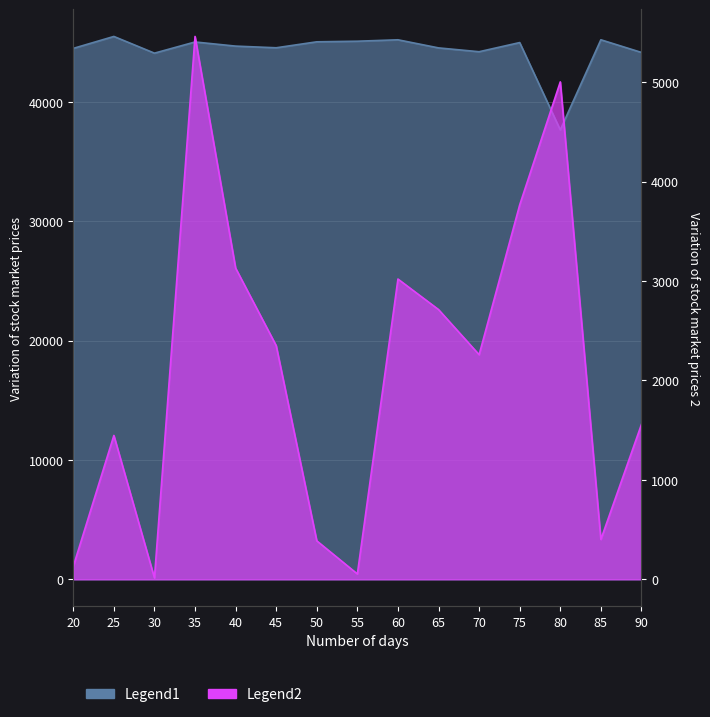

The Legend2 series shows 81 at 55. True or false?

False